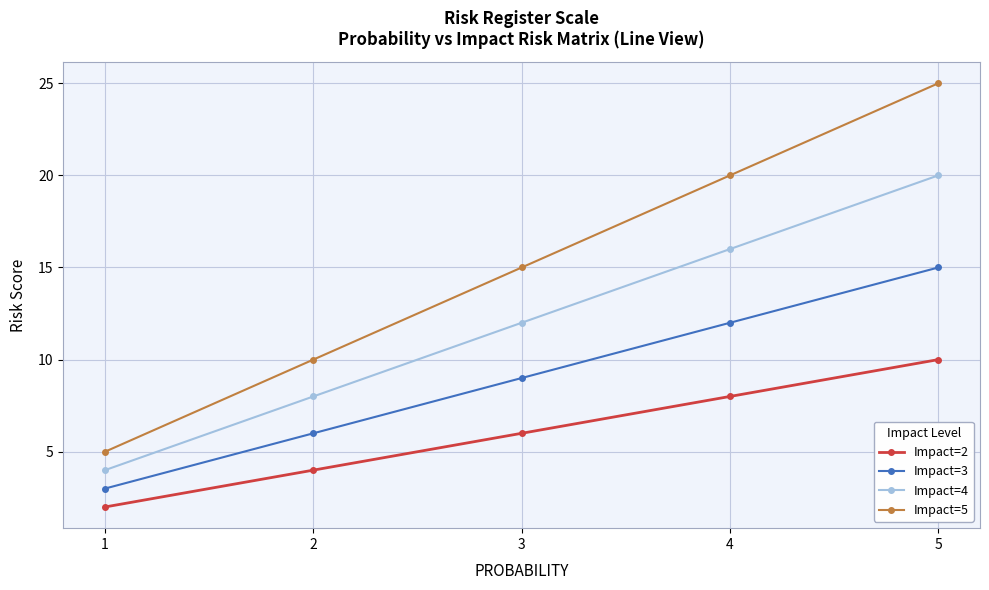

Where is Impact=3 nearest to the value 9?

3